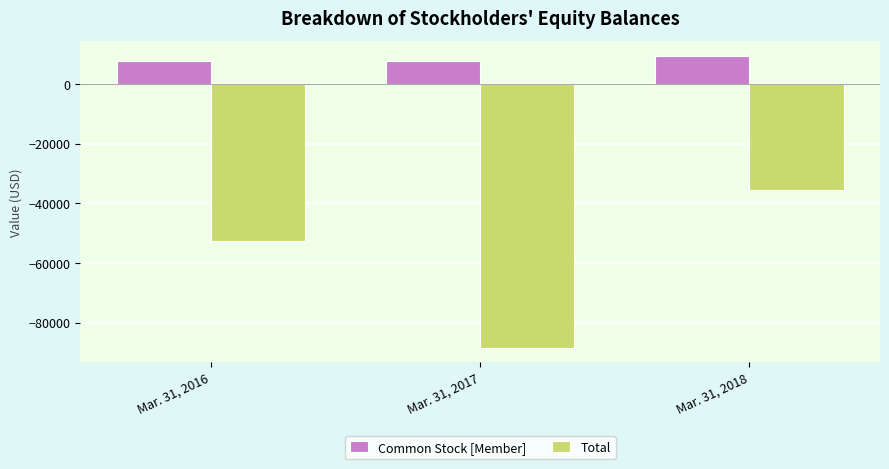

What is the average value of the Common Stock [Member] series?

8384